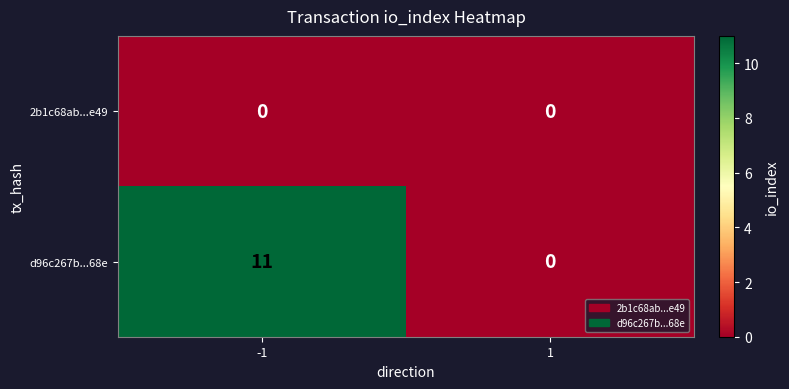

Between -1 and 1, which series saw the biggest shift?

d96c267b...68e